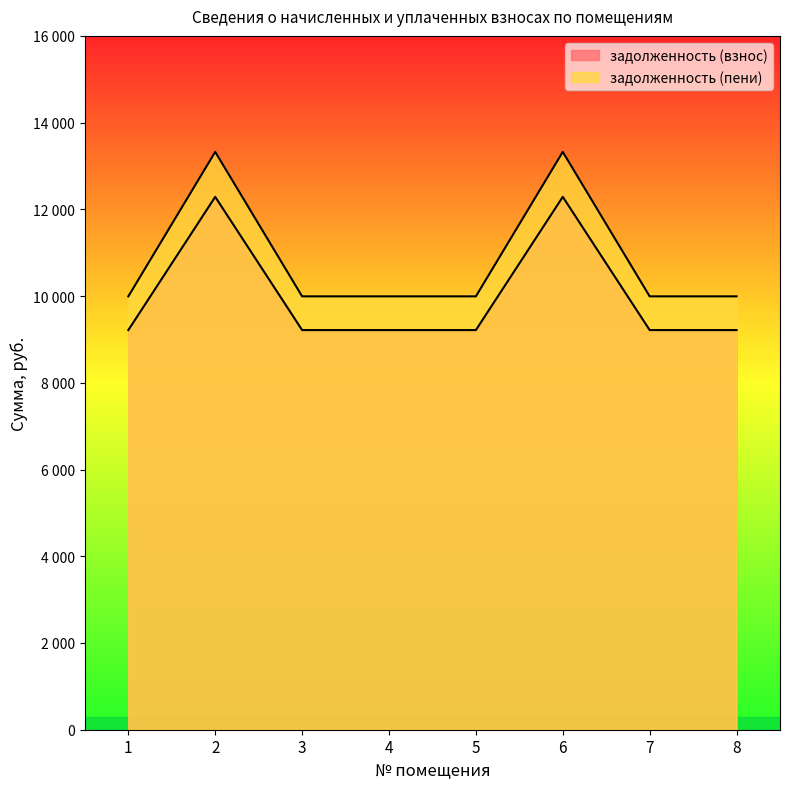

Does the chart display data point markers on the line(s)?

No